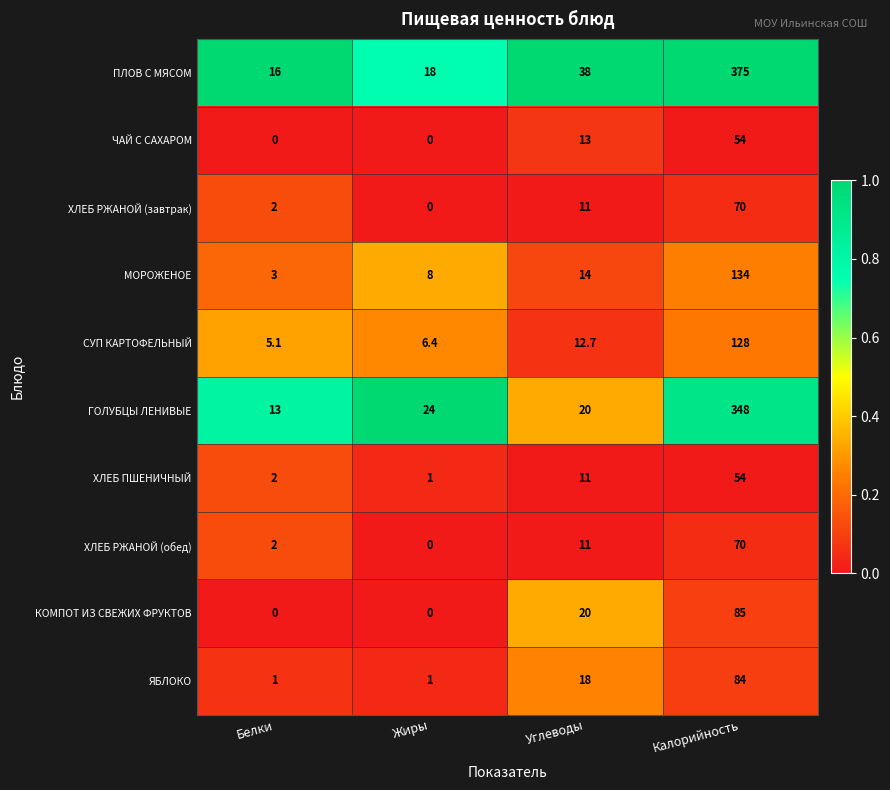

Between Жиры and Калорийность, which series saw the biggest shift?

ПЛОВ С МЯСОМ